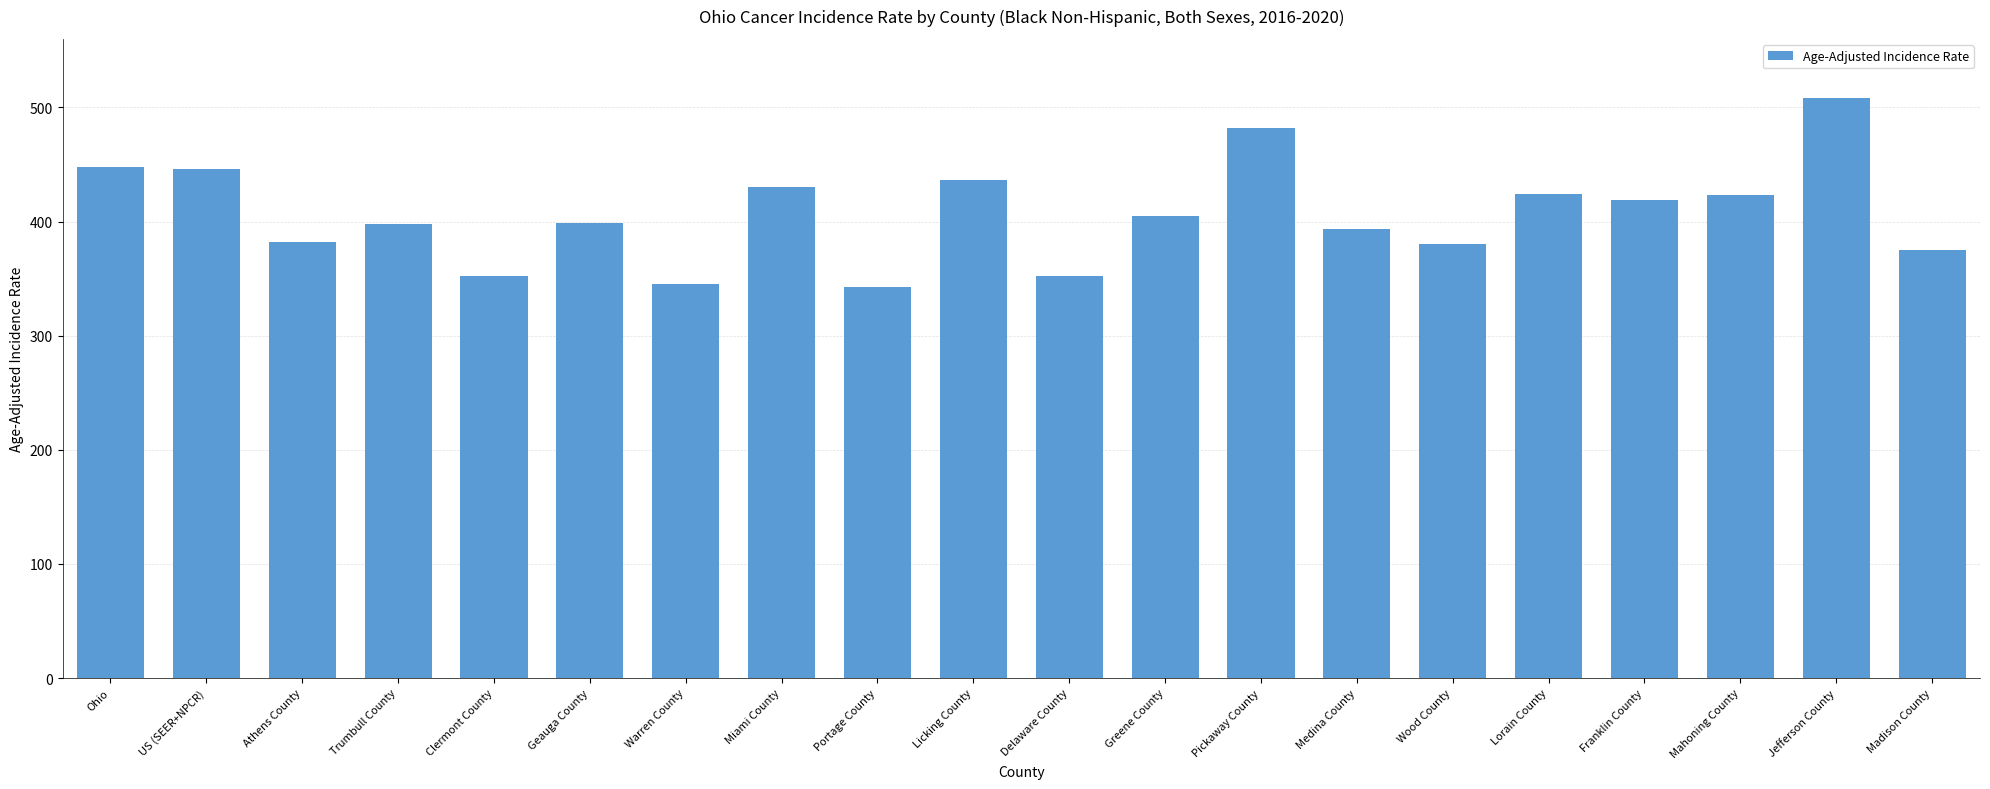

Is it true that the value at Clermont County is 352.3?

True